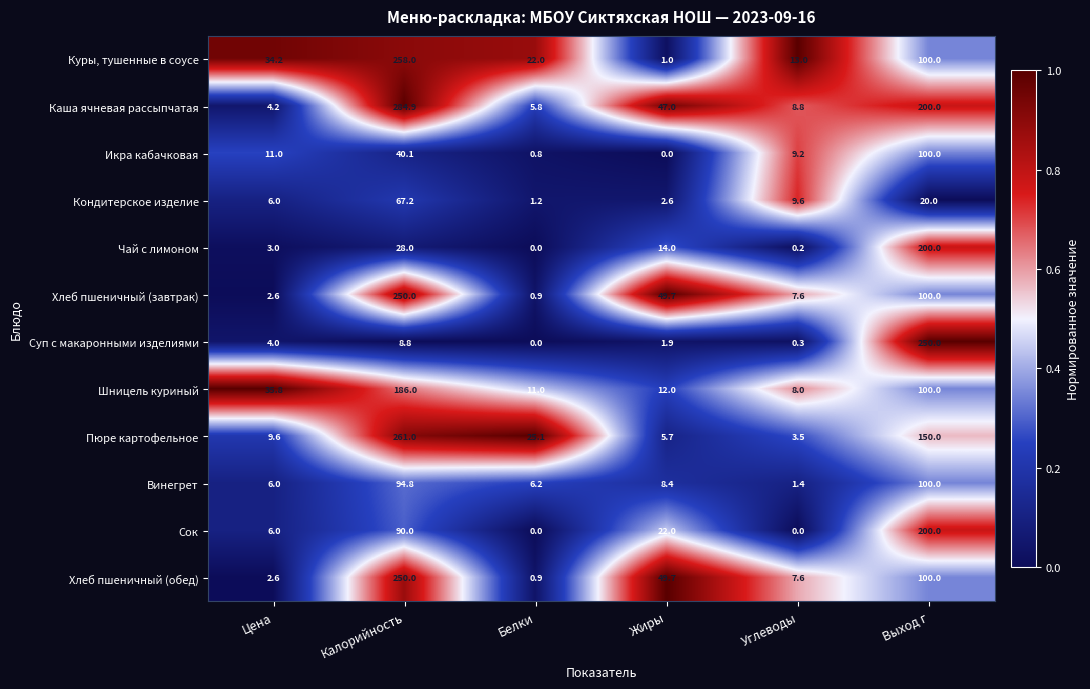

Rank the categories by Пюре картофельное value from lowest to highest.

Углеводы, Жиры, Цена, Белки, Выход г, Калорийность